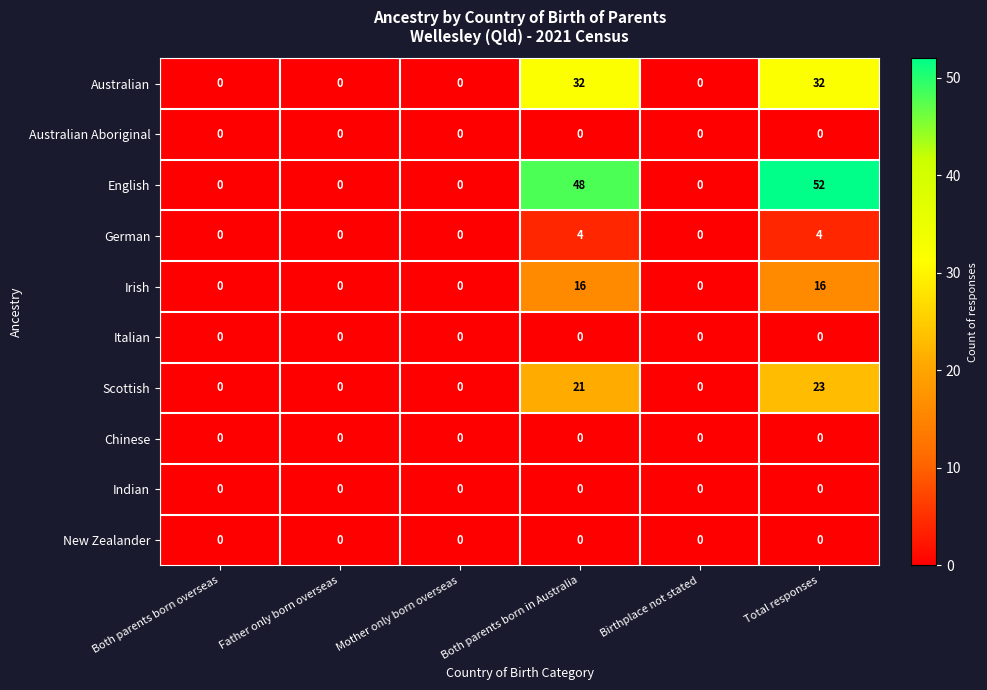

At which category does the chart reach its peak across all series?

Total responses